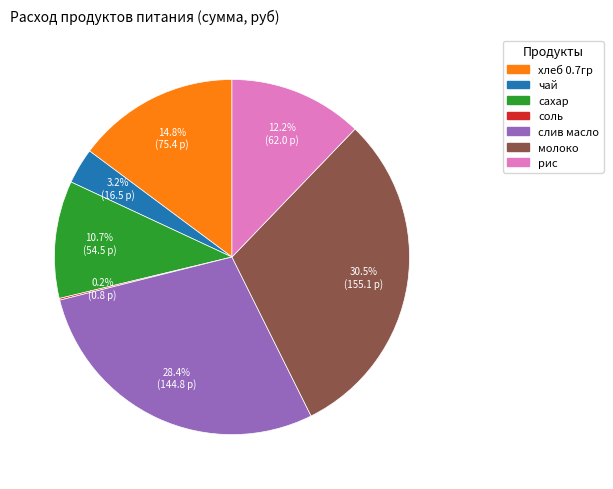

To the nearest percent, what percentage of the pie is чай?

3%